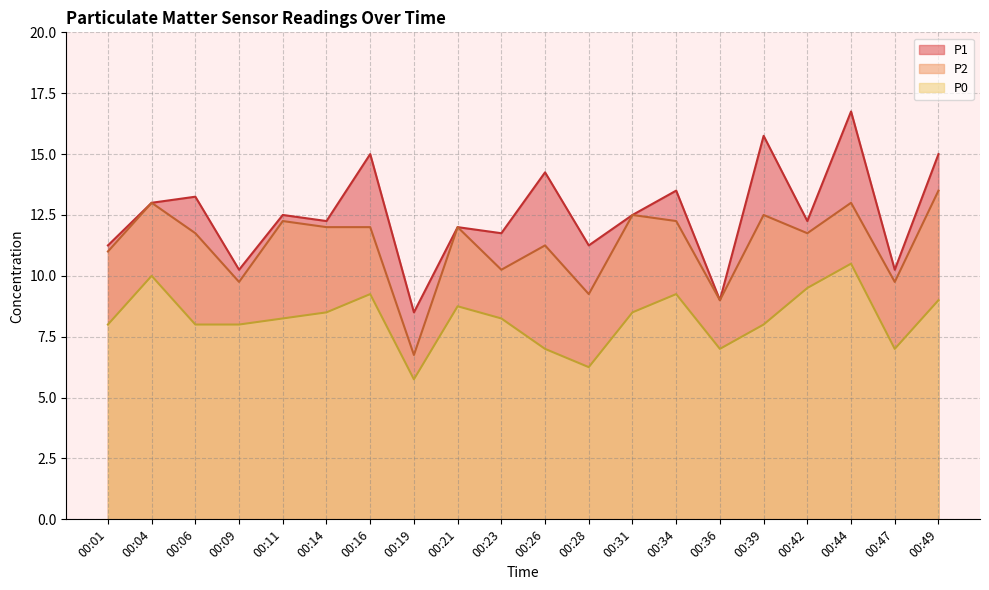

At which category is the sum across all series the highest?

00:44